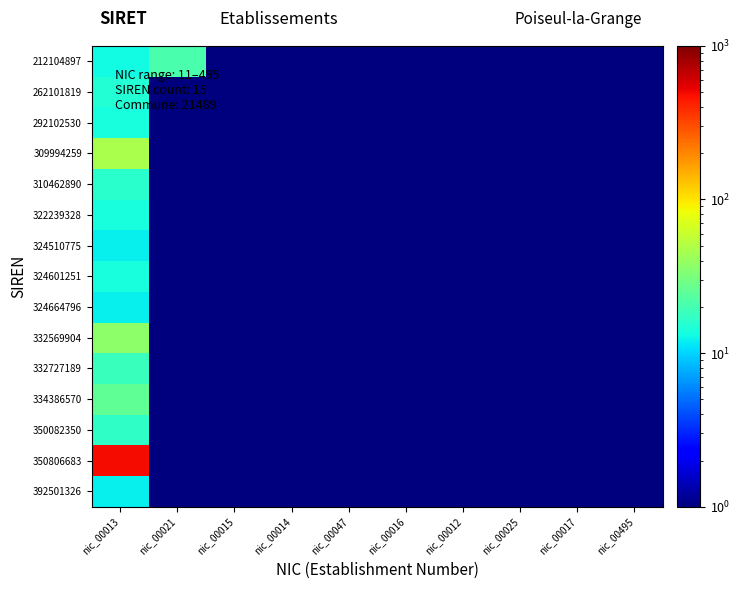

What is the spread (max minus min) of values at nic_00021?

20.5